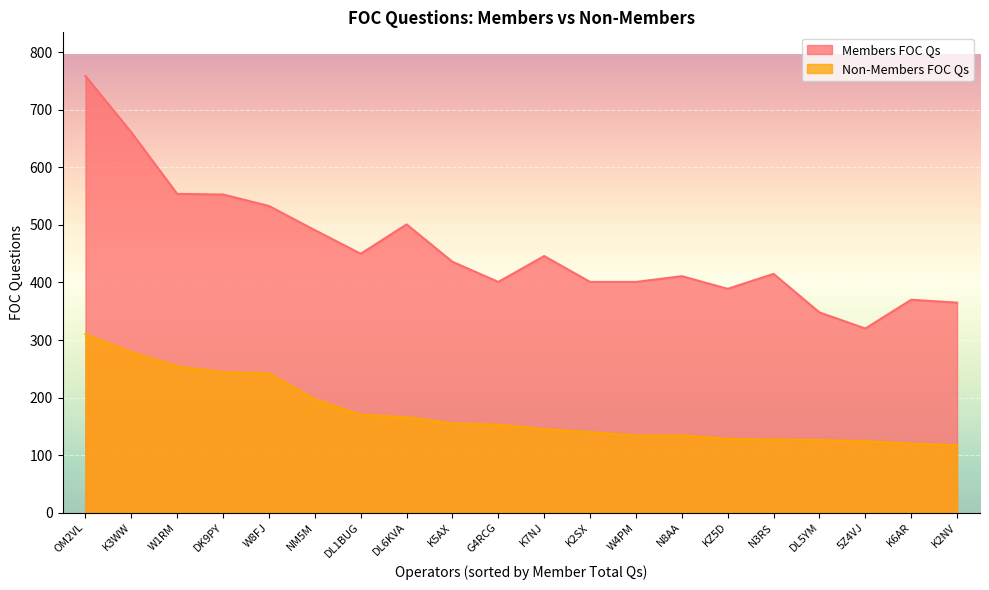

What is the value of the Members FOC Qs point at the 9th from the left?

436